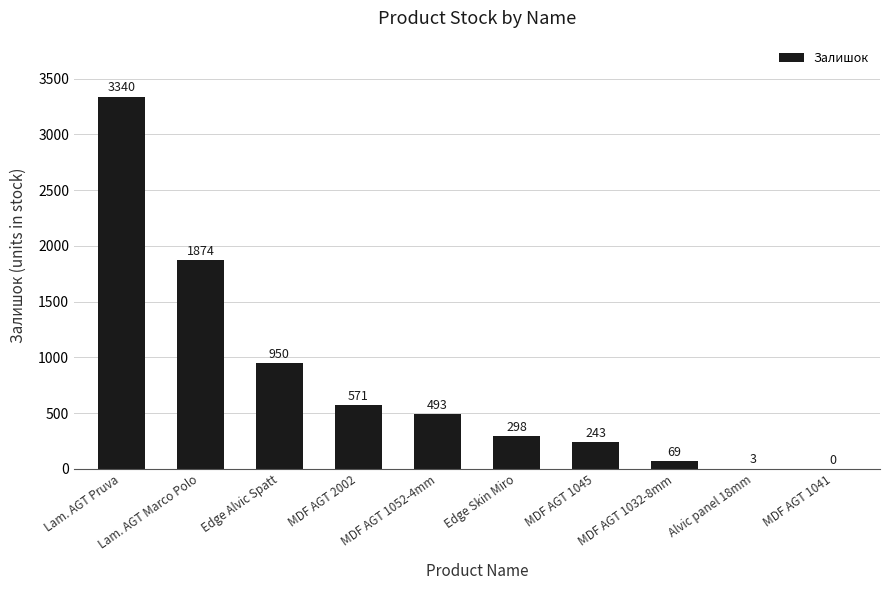

The chart shows a value of 243 at MDF AGT 1045. True or false?

True